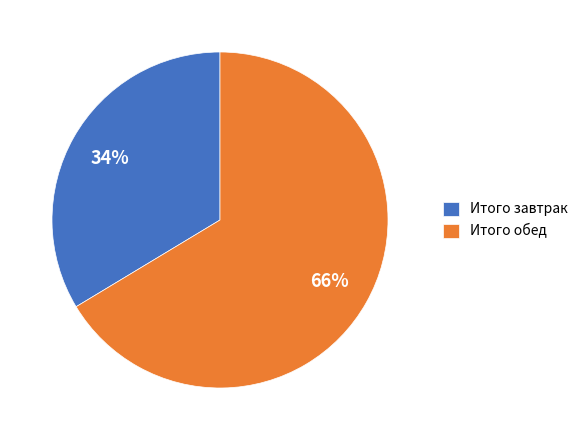

What percentage is the Итого завтрак slice, to the nearest percent?

34%